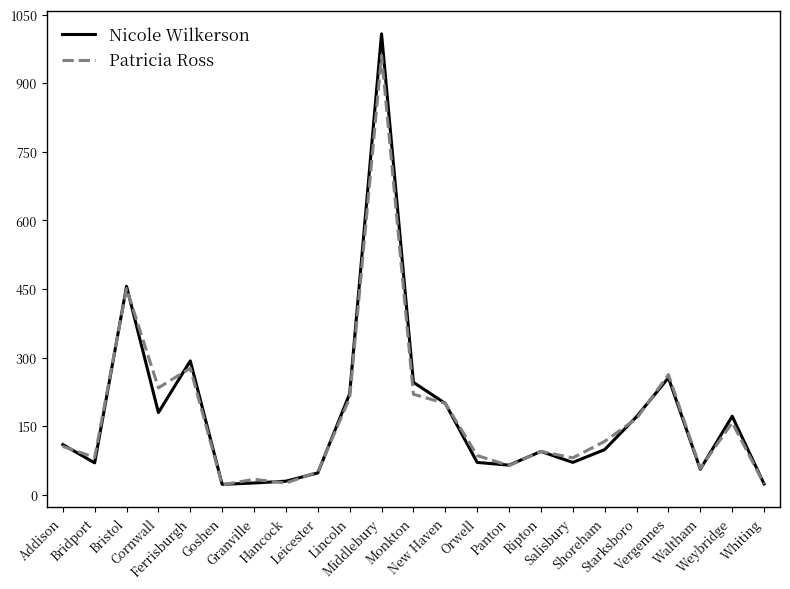

What is the minimum value shown in the chart?

22